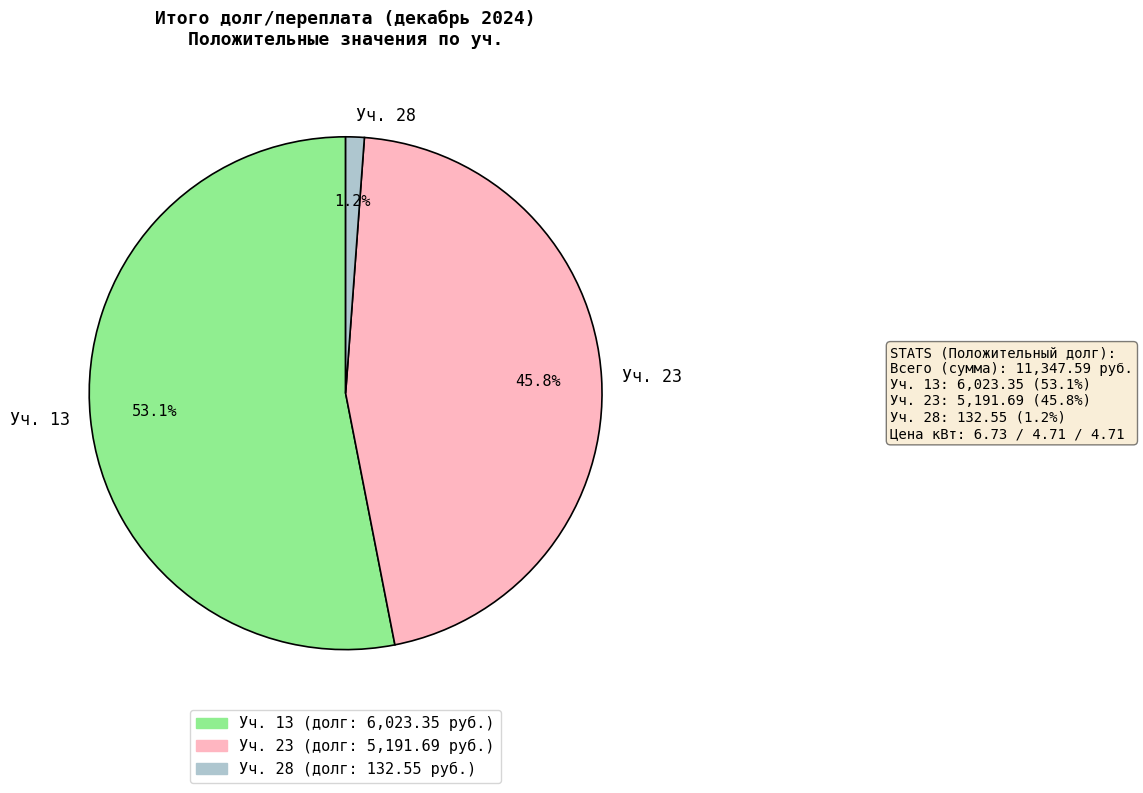

Rank the categories by value from lowest to highest.

Уч. 28, Уч. 23, Уч. 13